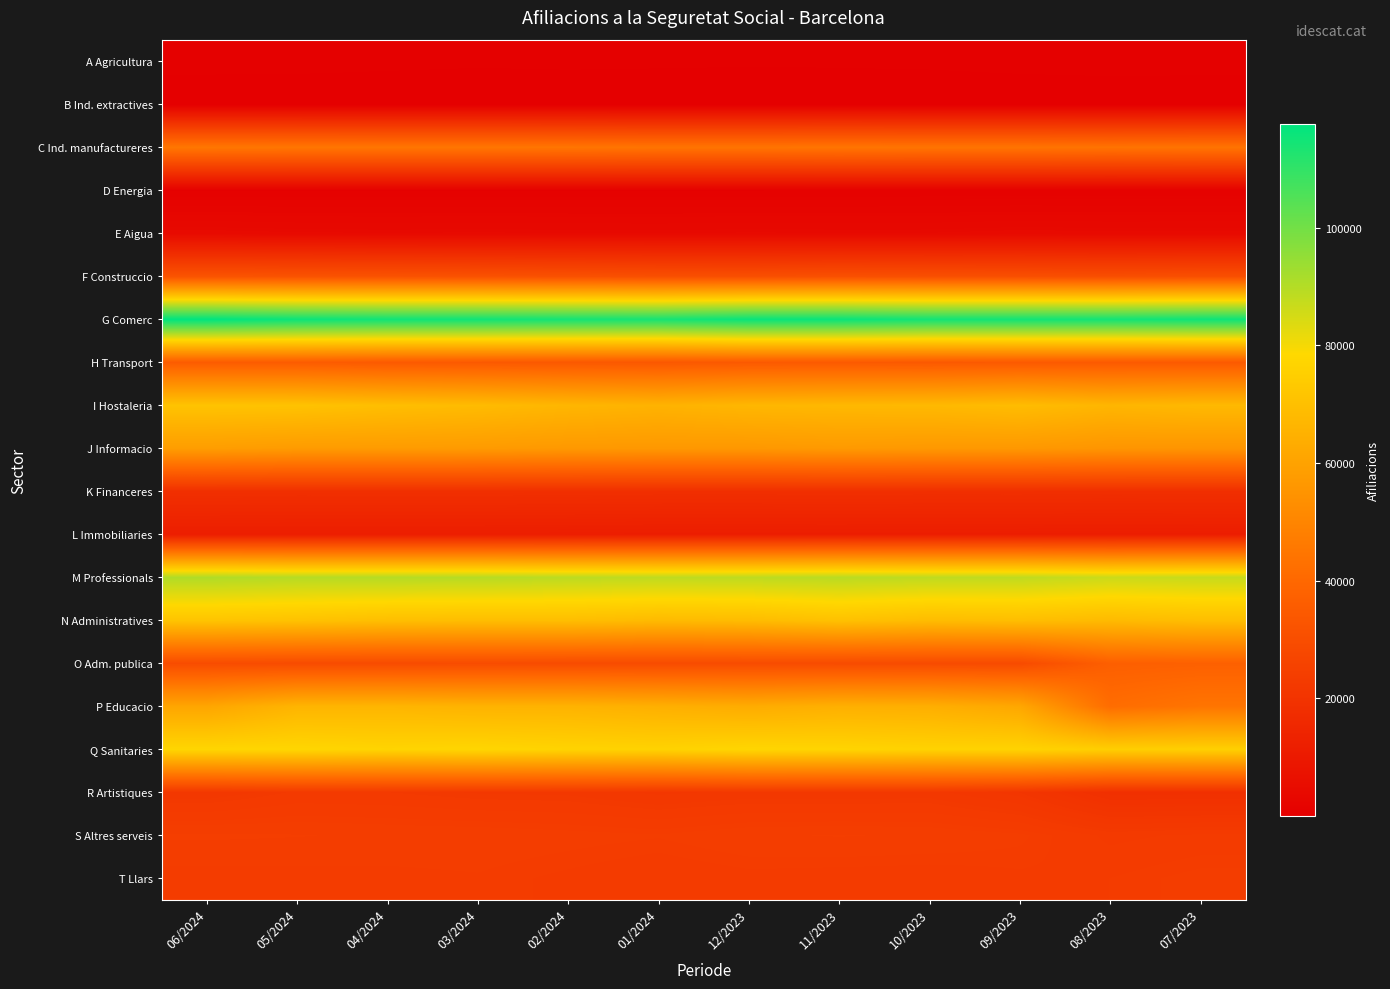

Rank the series at 04/2024 from highest to lowest value.

G Comerc, M Professionals, Q Sanitaries, N Administratives, I Hostaleria, P Educacio, J Informacio, C Ind. manufactureres, H Transport, F Construccio, O Adm. publica, S Altres serveis, T Llars, R Artistiques, K Financeres, L Immobiliaries, E Aigua, D Energia, A Agricultura, B Ind. extractives